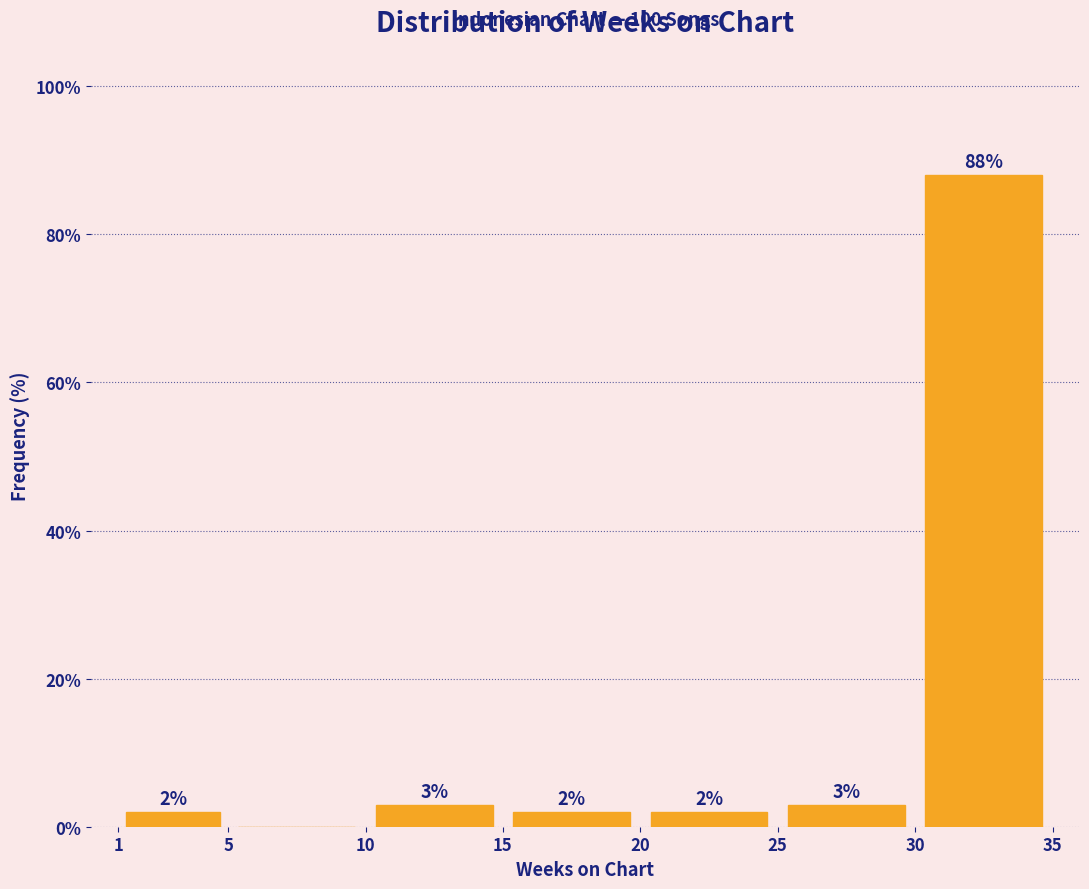

Over which range of the x-axis is the bar tallest?

30 to 35